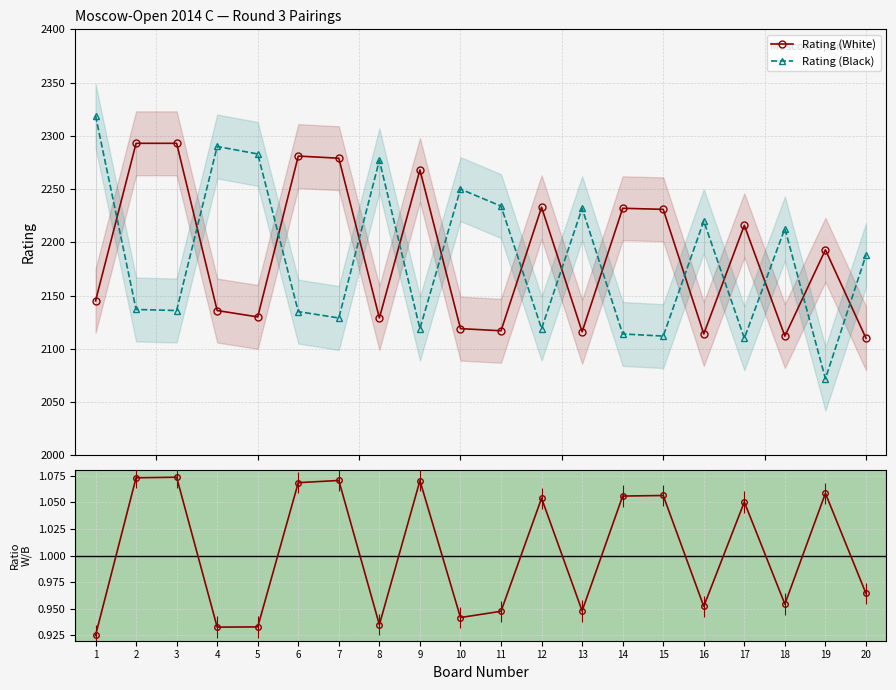

What is the difference between the highest and lowest values at 3?

2291.9